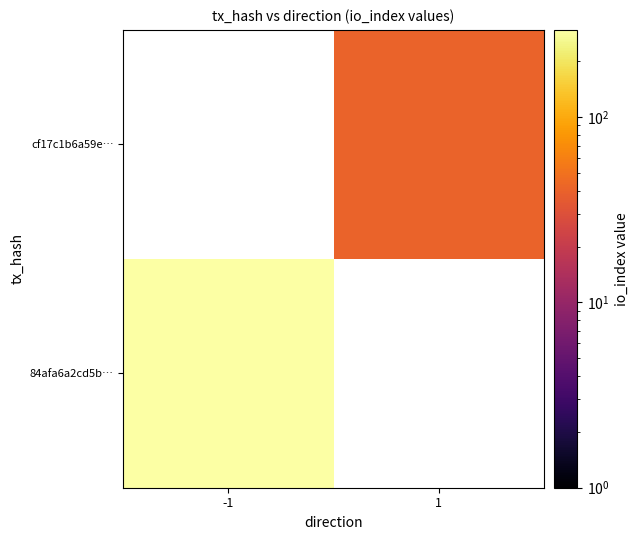

Is the value of cf17c1b6a59e… at 1 greater than the value of 84afa6a2cd5b… at -1?

No